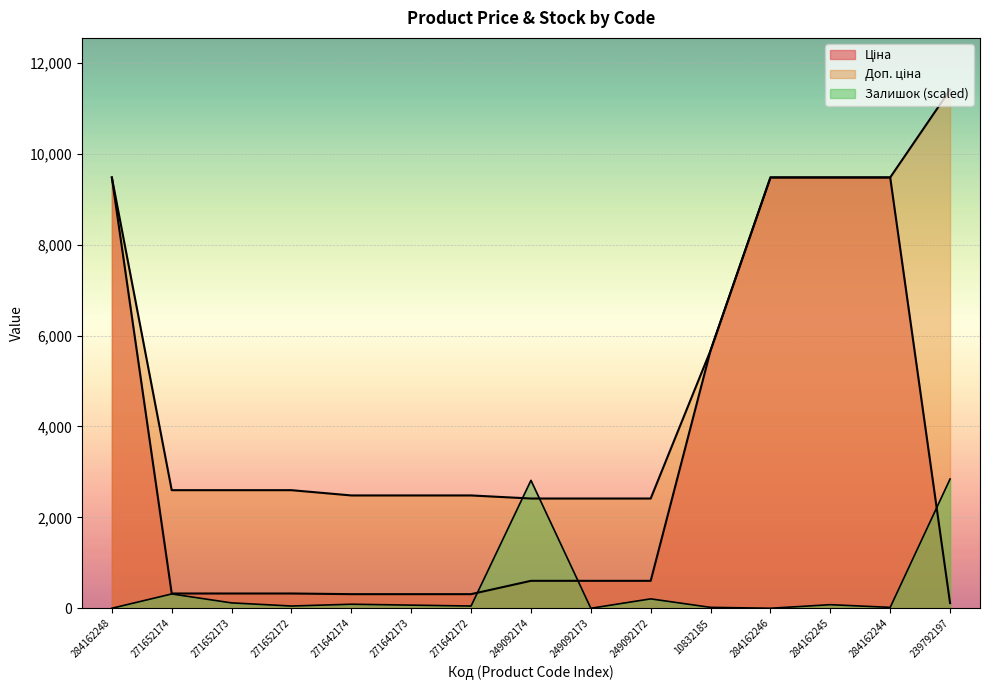

Is it true that Доп. ціна equals 2414.8 at 249092173?

True